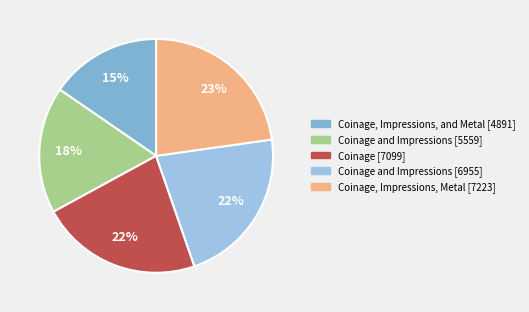

How many segments does this pie chart have?

5